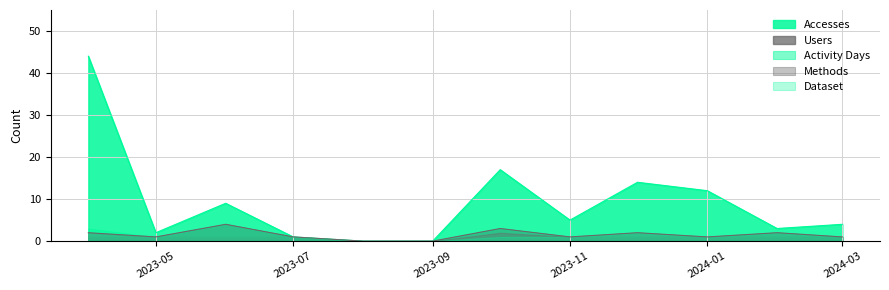

Is it true that Methods equals 2 at 2023-06-01?

False